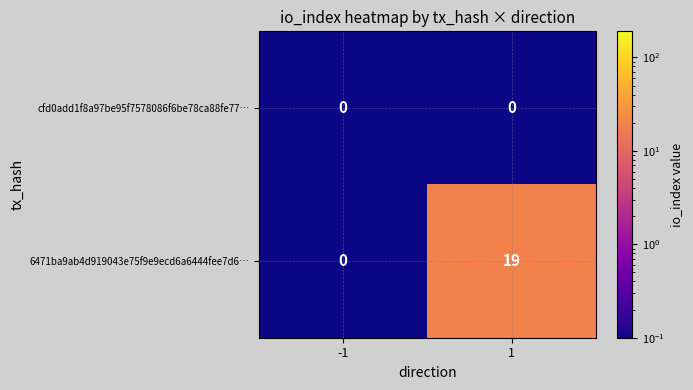

What is the sum of all 6471ba9ab4d919043e75f9e9ecd6a6444fee7d6… values?

19